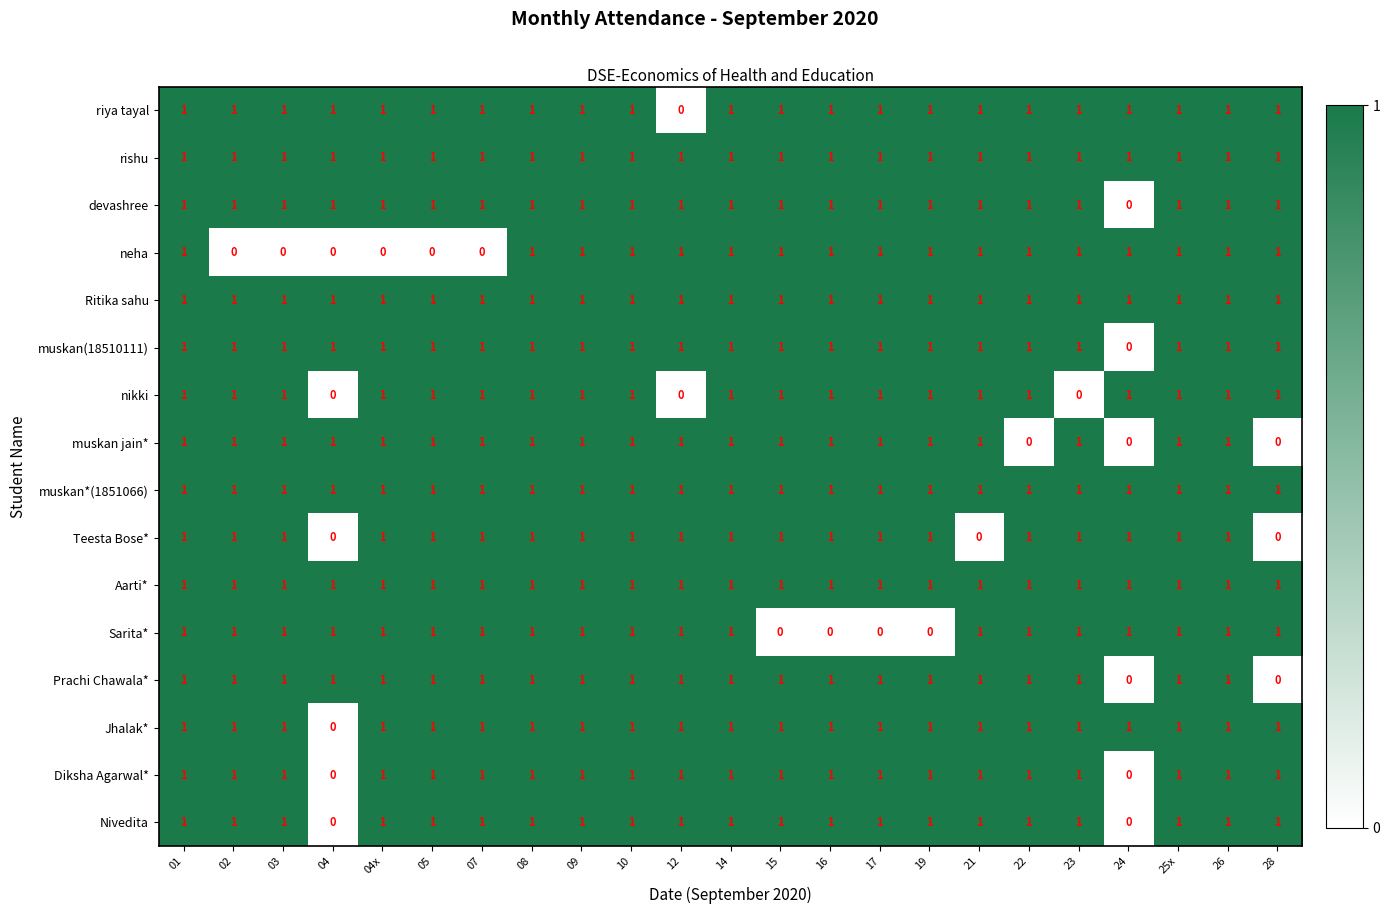

Is it true that Nivedita equals 1 at 12?

True